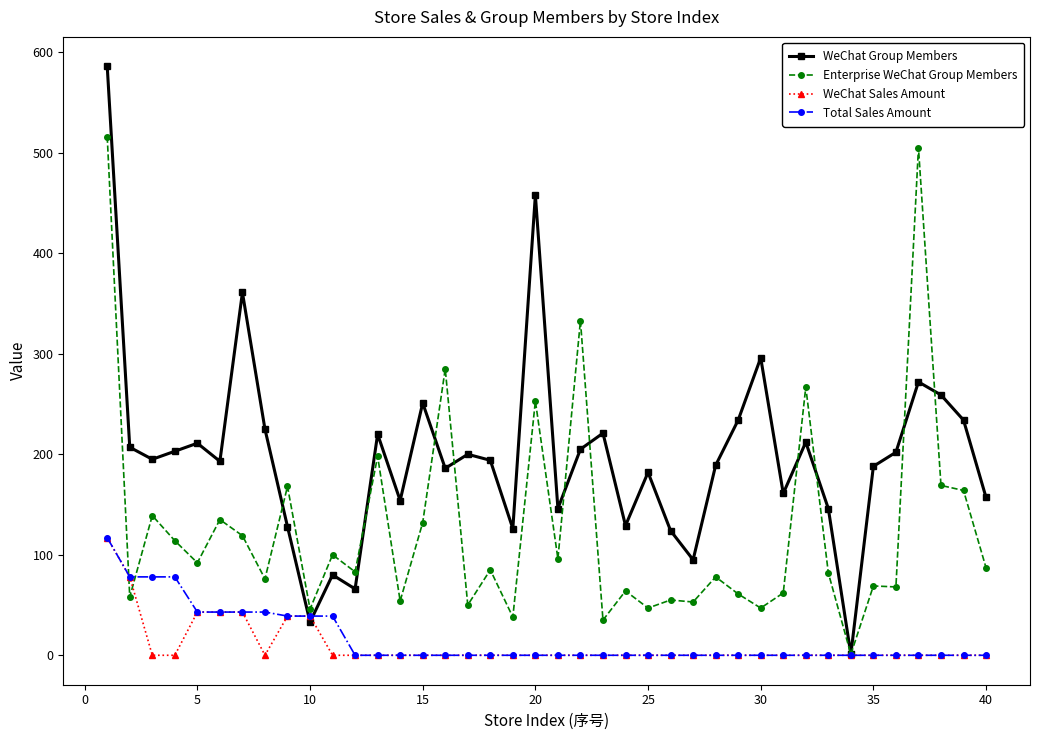

True or false: Enterprise WeChat Group Members has more than 0 points higher than both neighbors.

True